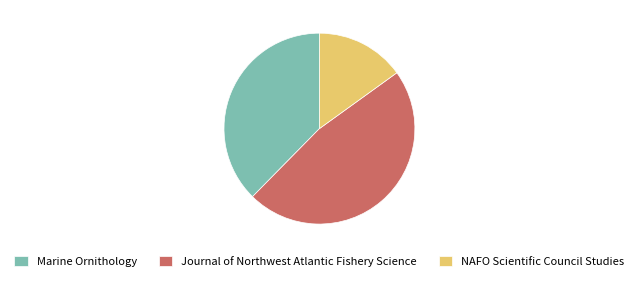

Rank the categories by value from lowest to highest.

NAFO Scientific Council Studies, Marine Ornithology, Journal of Northwest Atlantic Fishery Science